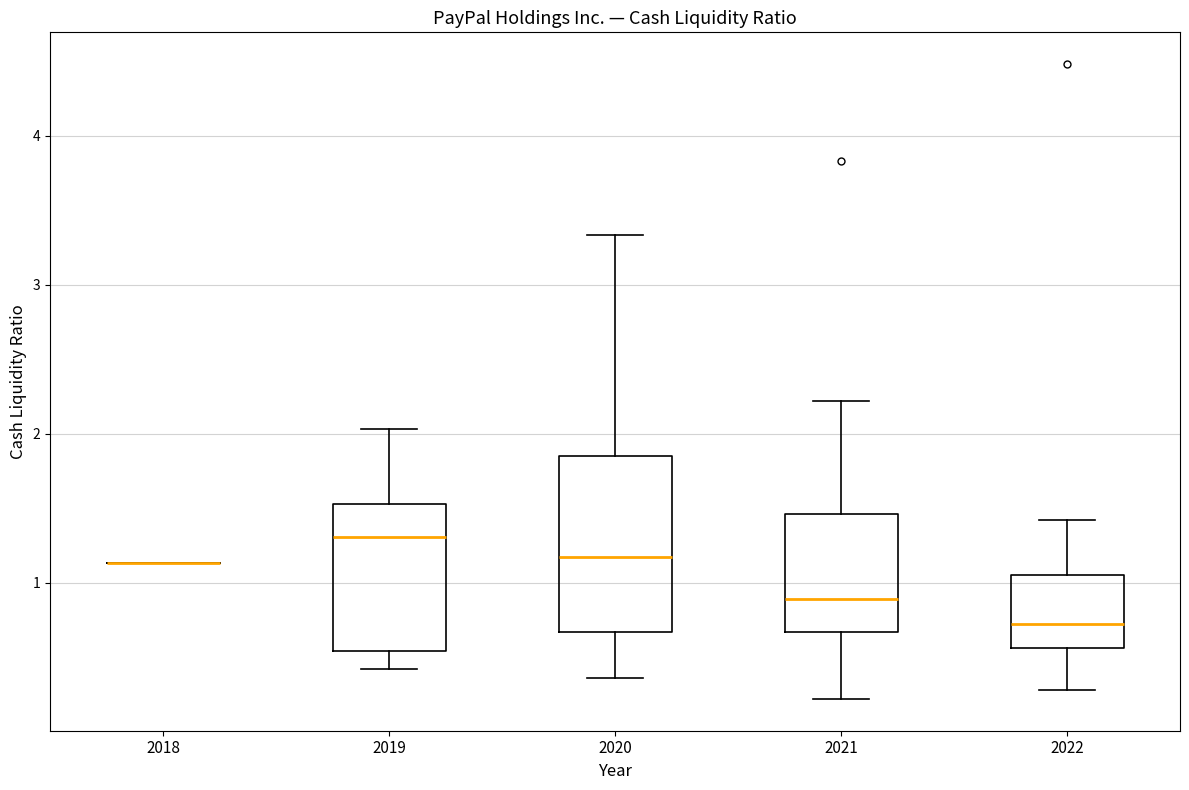

Which box is the tallest, from its lower edge to its upper edge?

2020